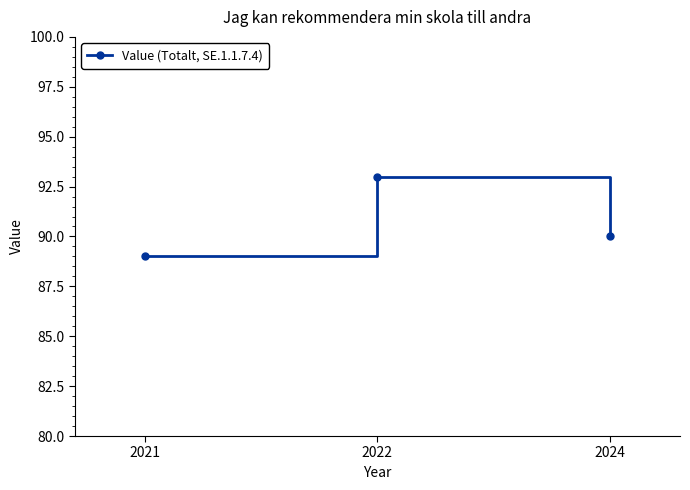

What is the change in value from 2021 to 2022?

+4